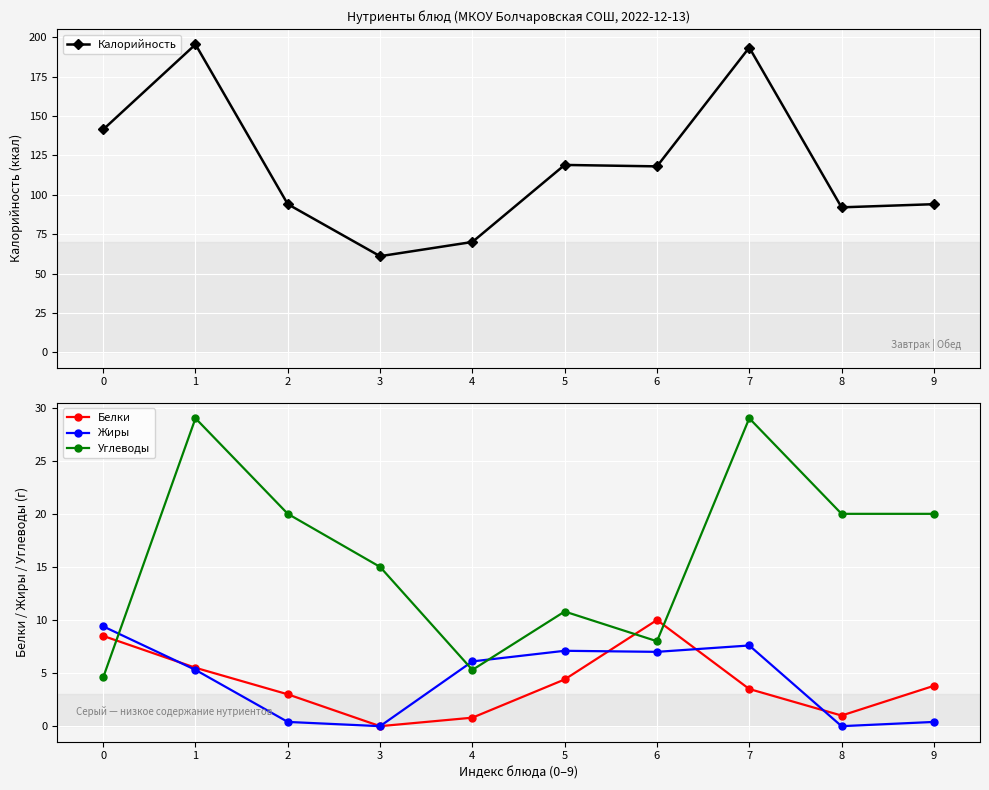

True or false: Белки has a value of 4.6 at 6.

False